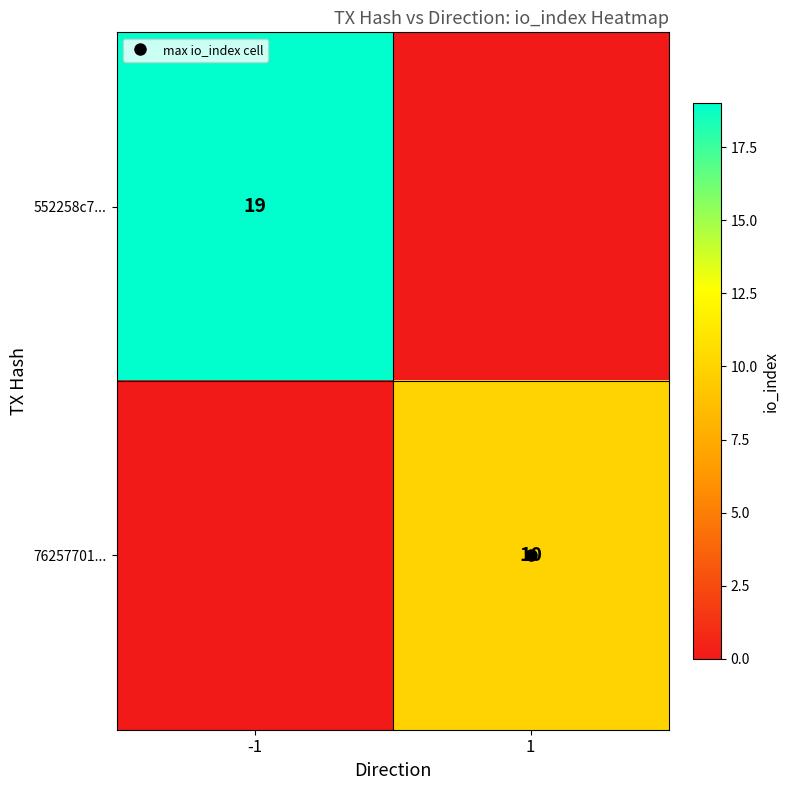

Between -1 and 1, which series saw the biggest shift?

552258c7...